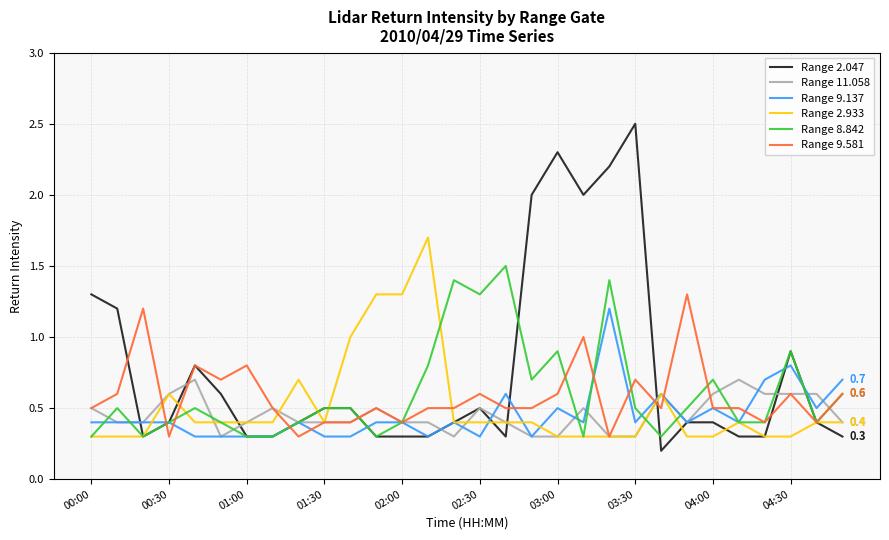

Which series has the largest range (max minus min)?

Range 2.047